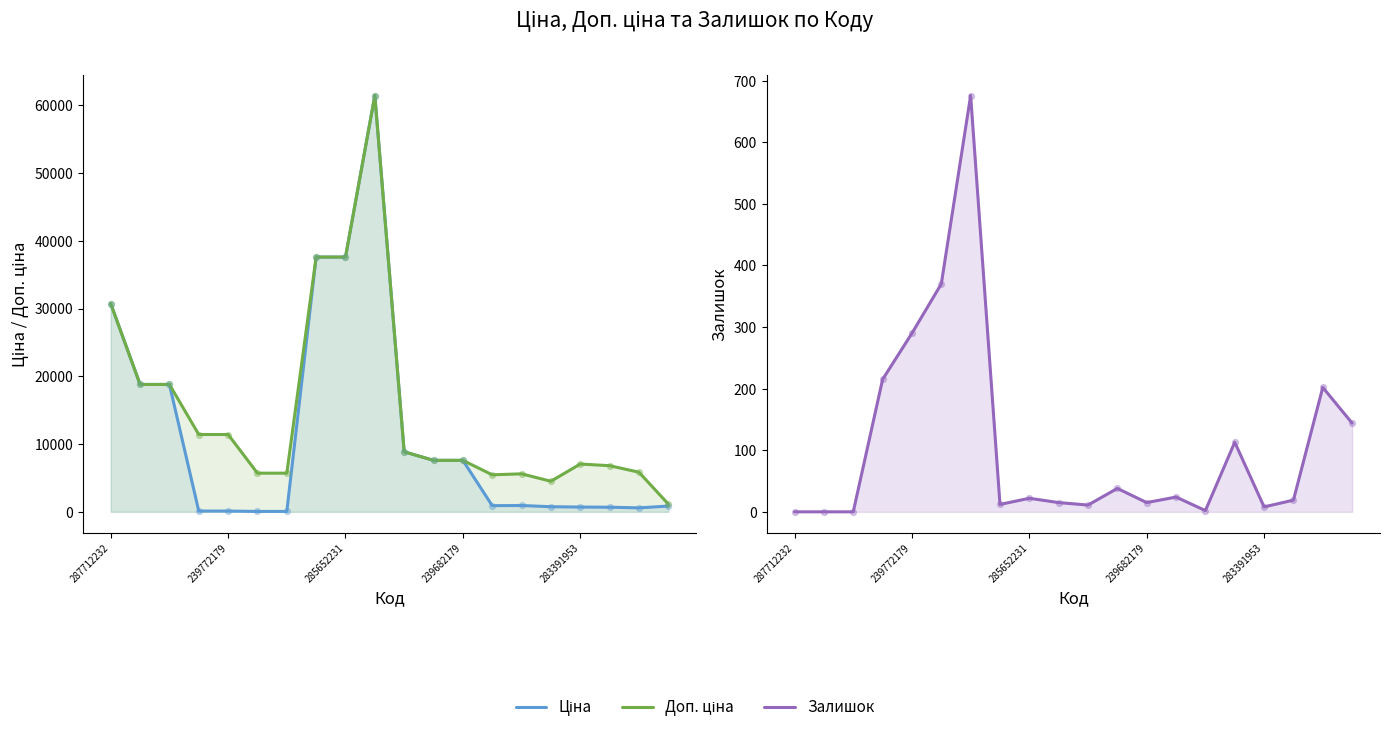

What is the total value across all series at 14?

6543.8